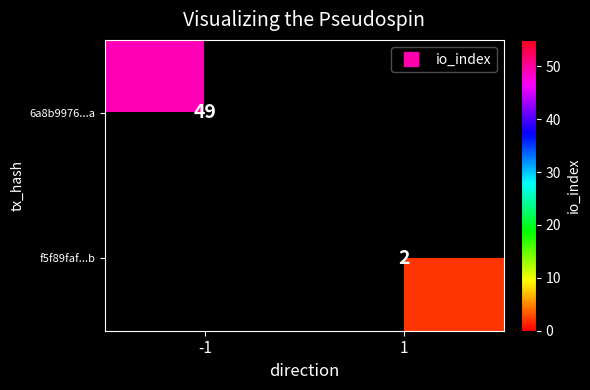

Which series has the largest range (max minus min)?

6a8b9976...a